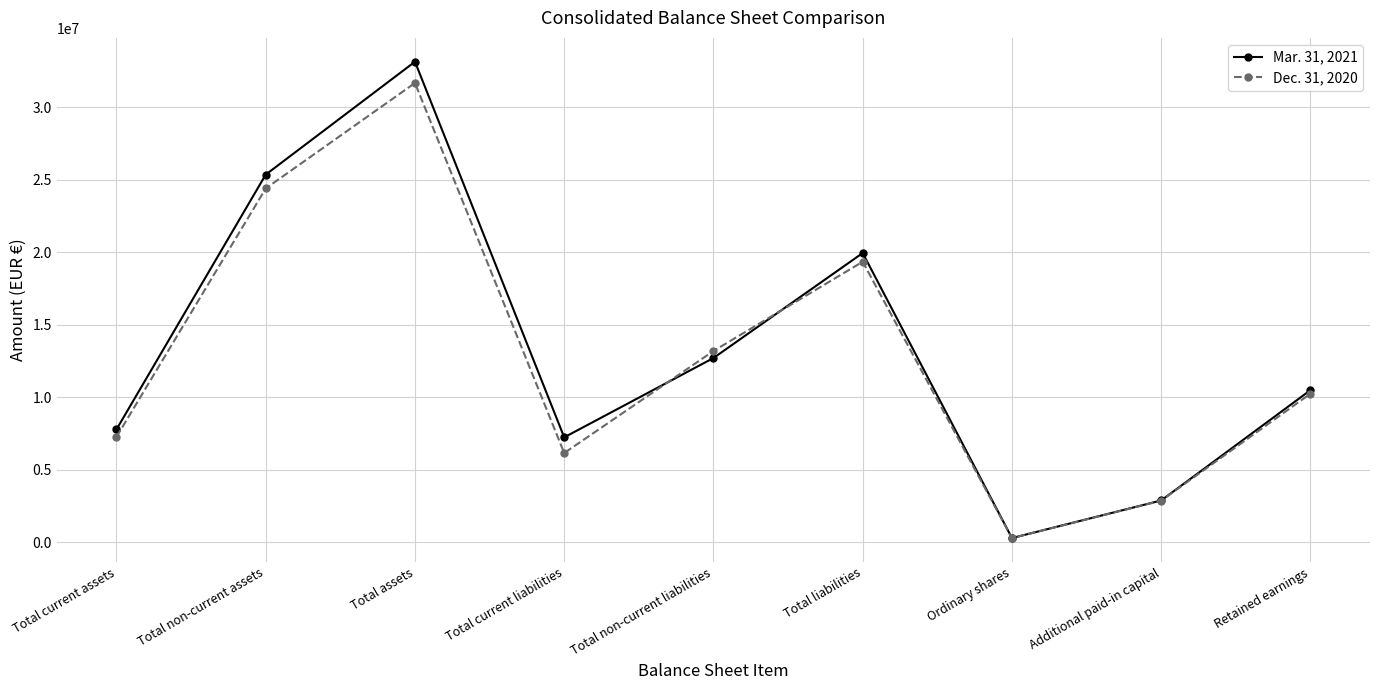

What is the label of the 6th point from the right?

Total current liabilities